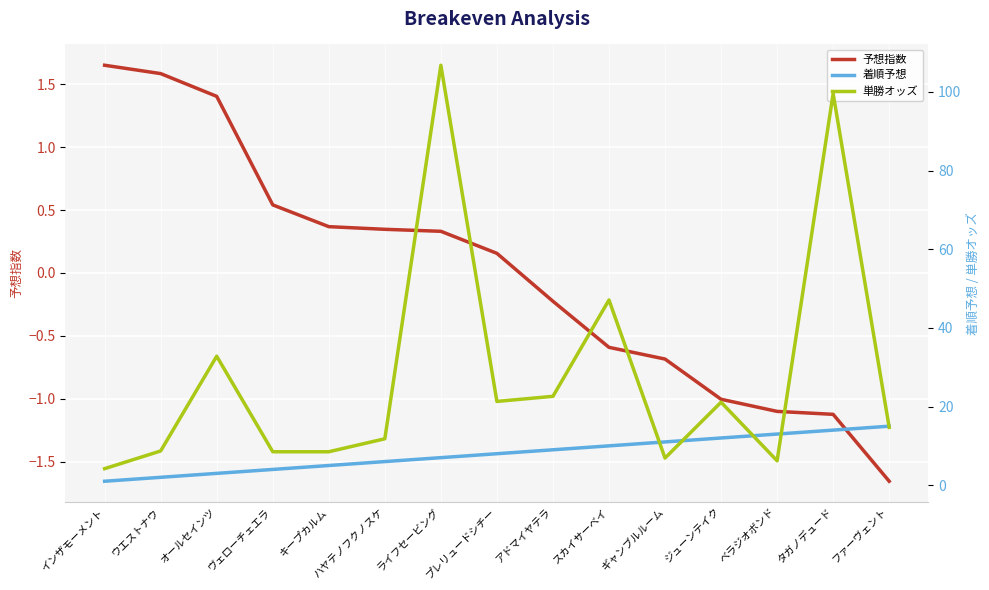

What is the difference between the 単勝オッズ values at ウエストナウ and ライフセービング?

98.1